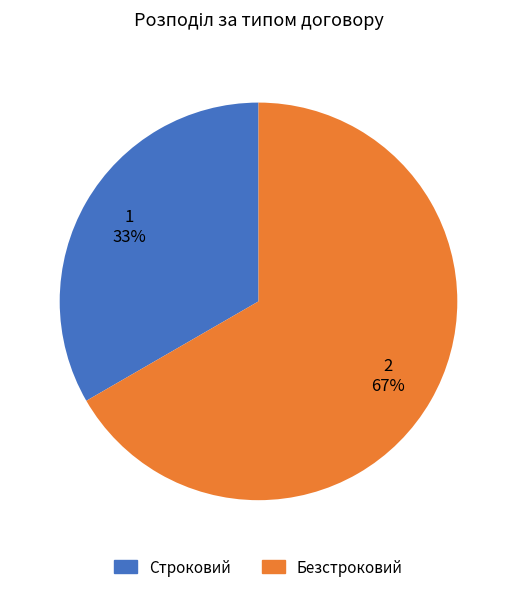

Which slice is the smallest?

Строковий